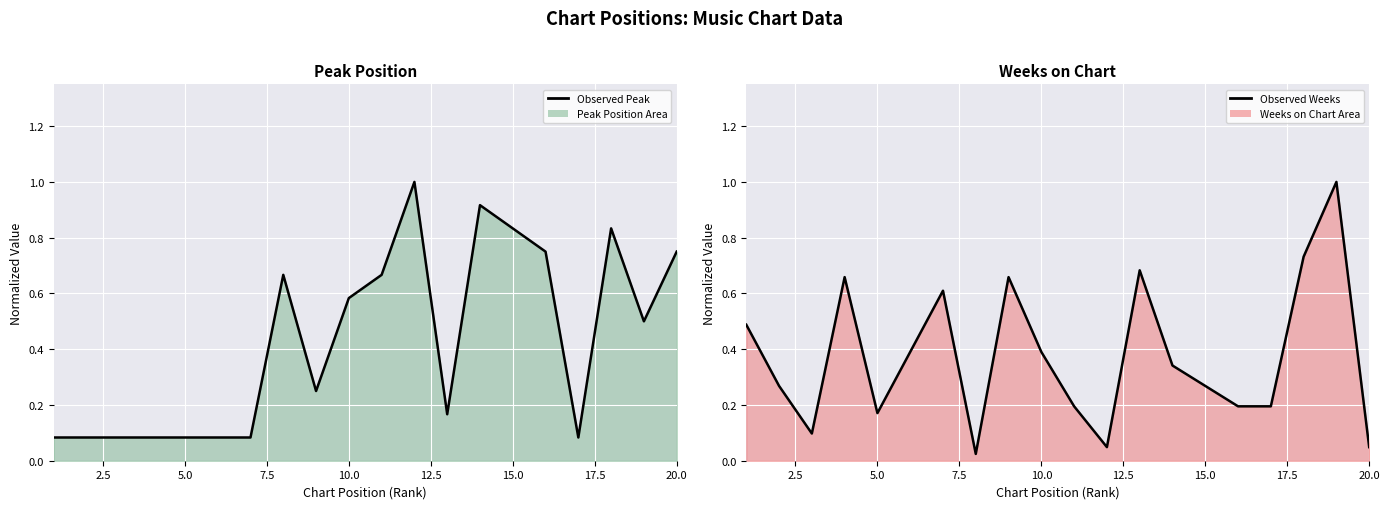

The chart shows a value of 1.3 at 18. True or false?

False